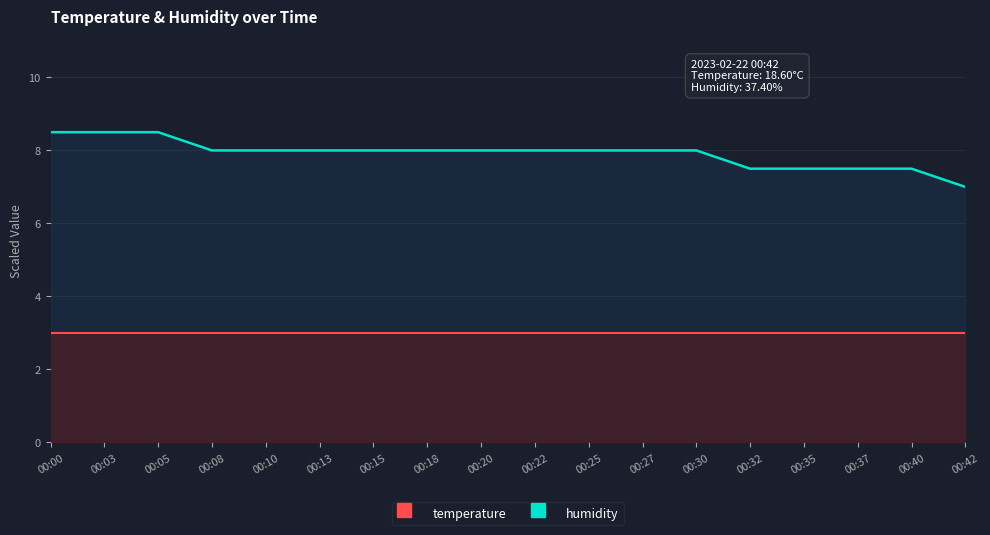

True or false: temperature and humidity intersect in this chart.

False